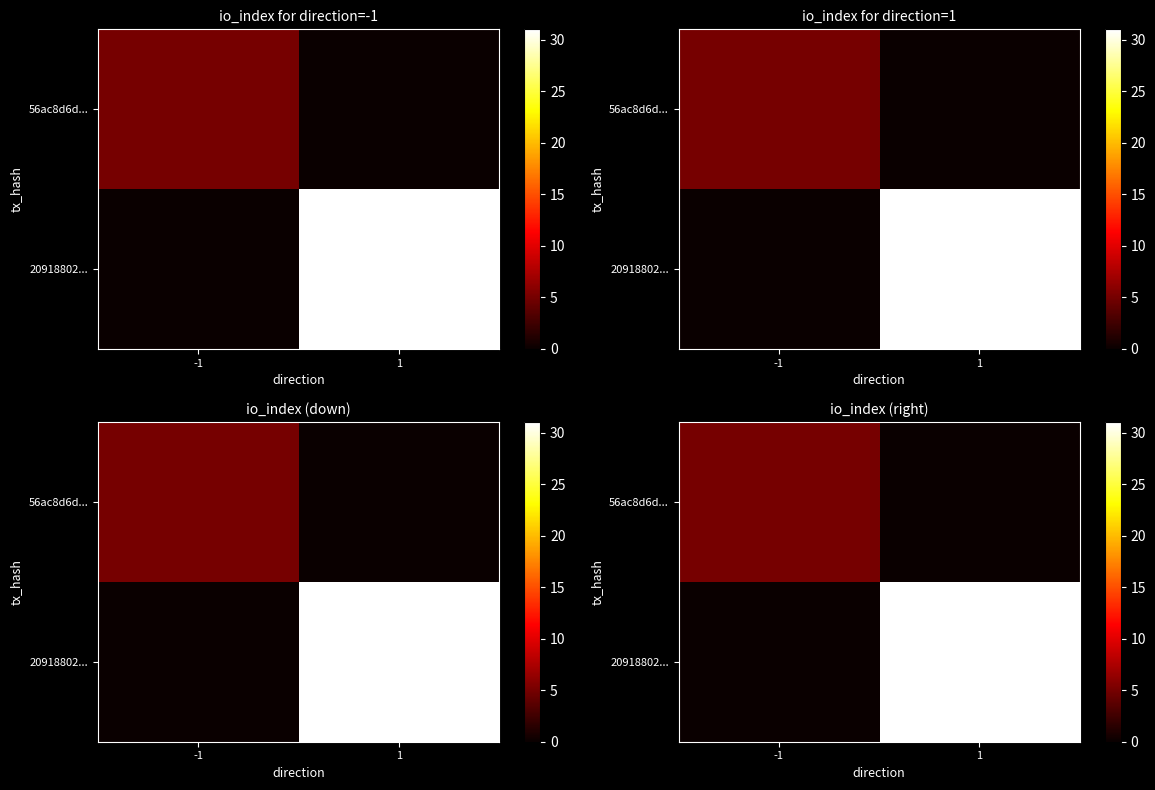

Which series has the largest total across all categories?

20918802...